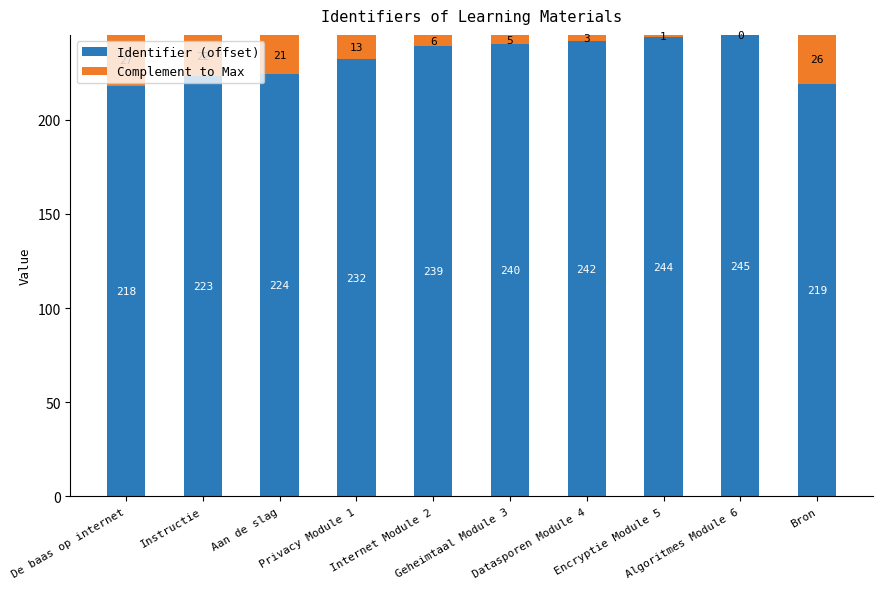

What is the total value across all series at De baas op internet?

245